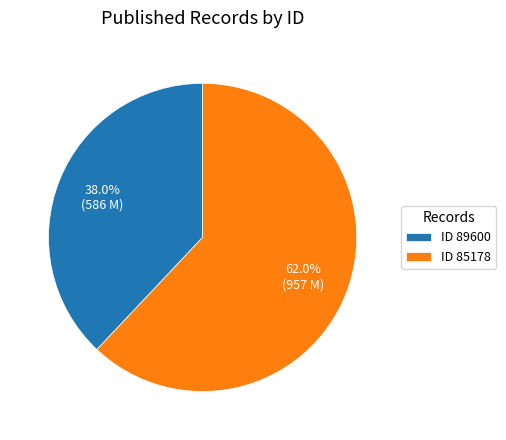

What portion of the pie excludes ID 85178?

38.0%